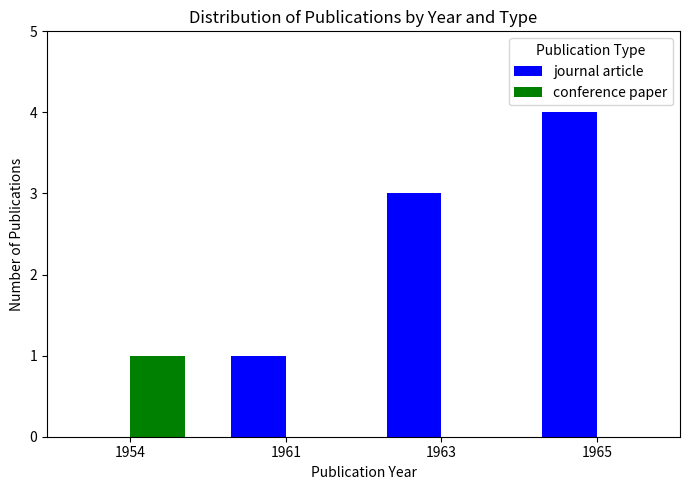

How many groups of bars are there?

4